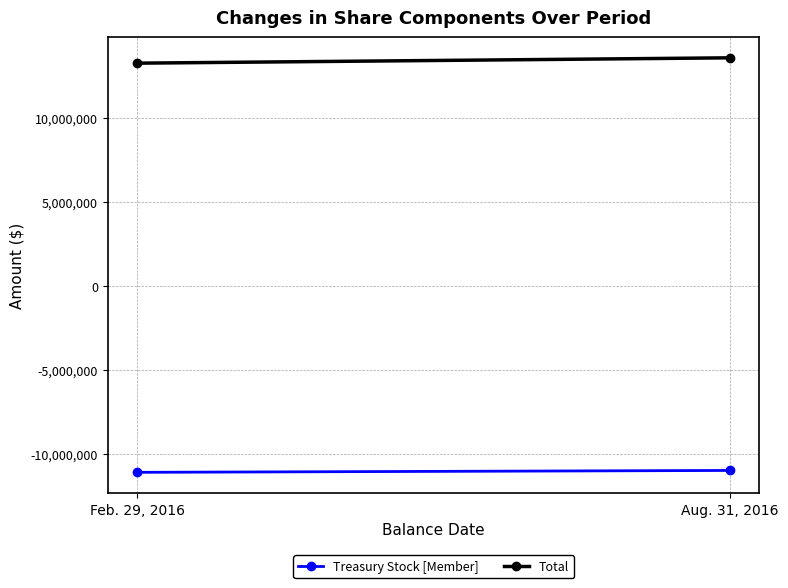

At how many categories does at least one series exceed -9171190?

2